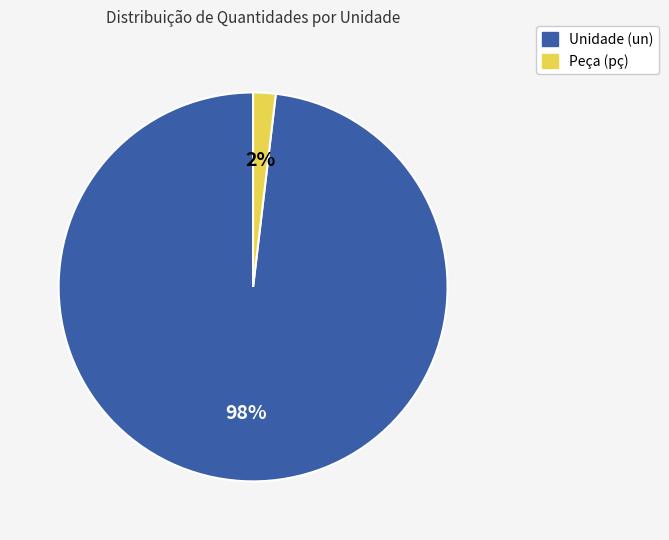

To the nearest percent, what is the average slice percentage?

50%